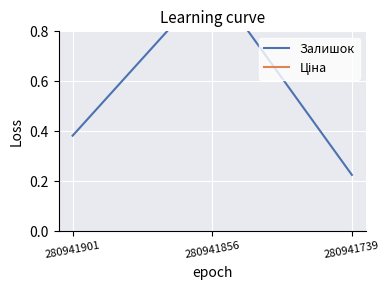

What is the difference between the maximum and minimum values in the Залишок series?

0.8